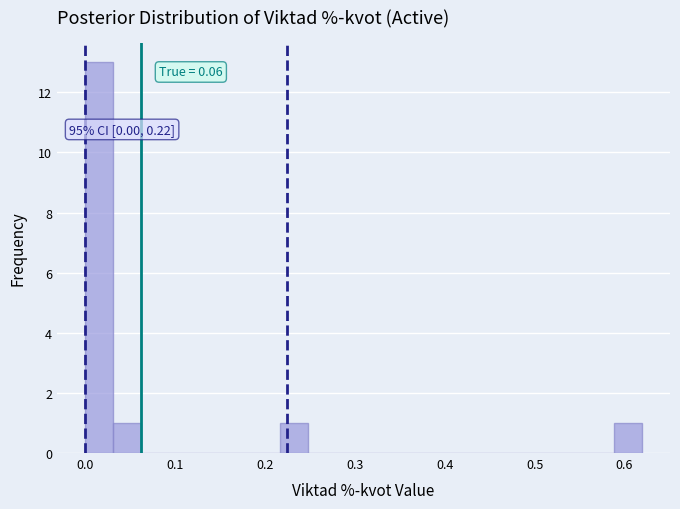

Around what value on the x-axis is the tallest bar? Give the approximate position of its centre, as read against the axis.

0.02